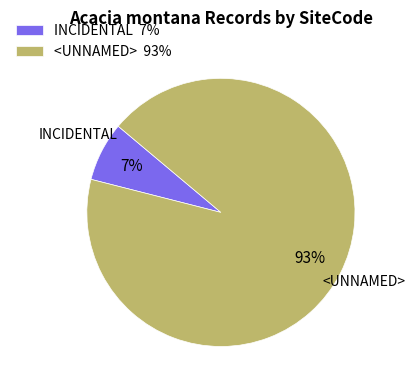

Between <UNNAMED> and INCIDENTAL, which is larger?

<UNNAMED>